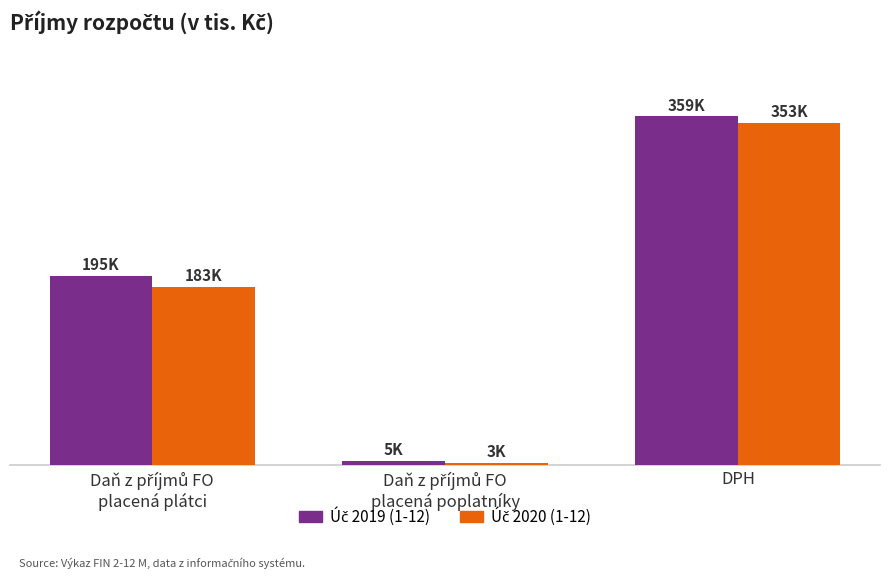

Does the chart contain any negative values?

No